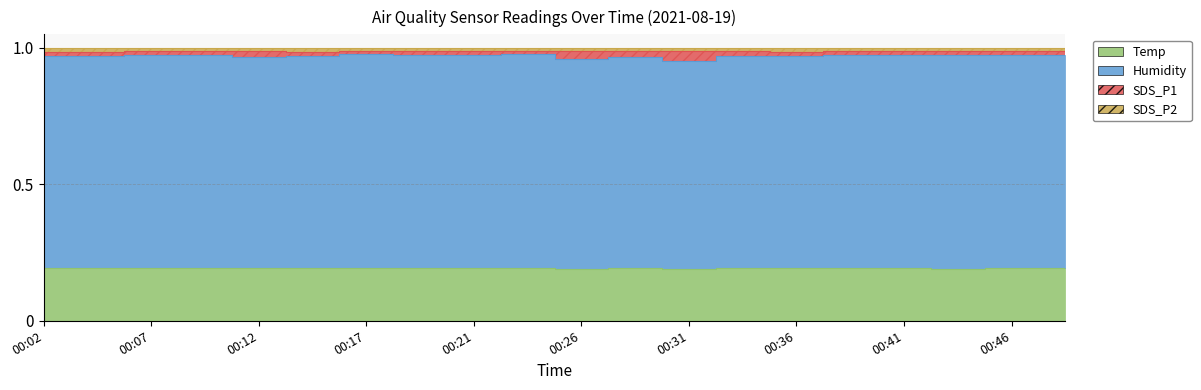

Where is the first local maximum for SDS_P2?

00:07